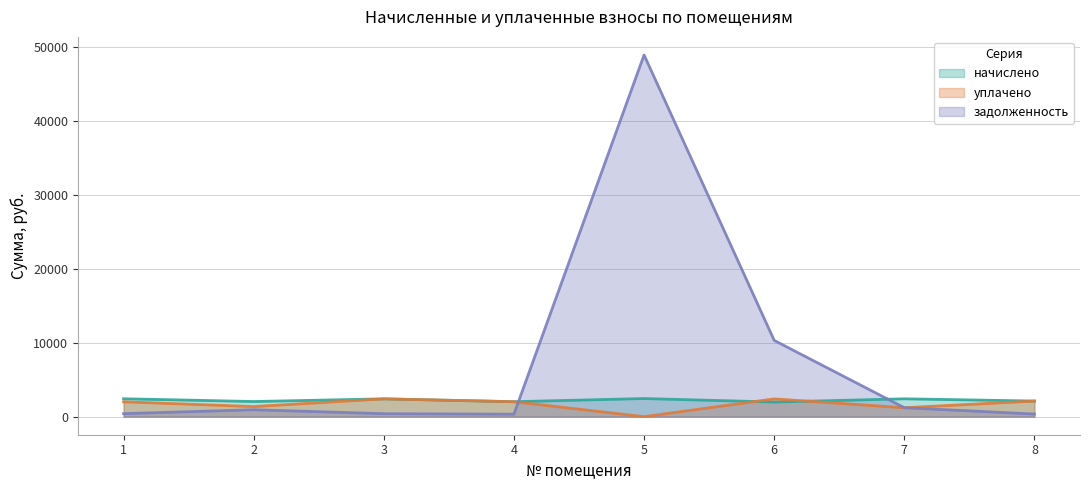

How many lines are shown in the chart?

3